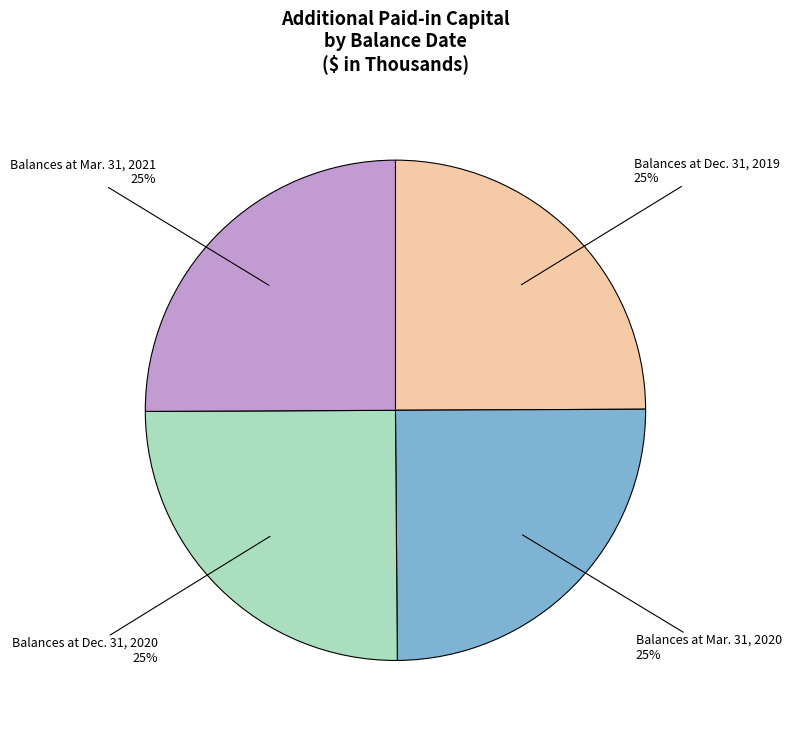

To the nearest percent, what is the average slice percentage?

25%